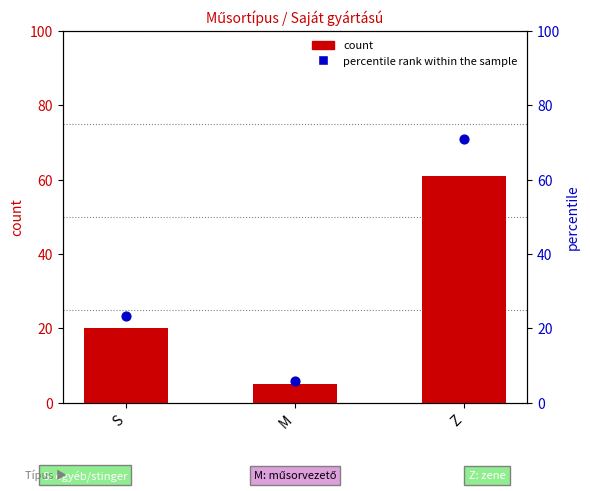

Is the value of percentile rank within the sample at S greater than the value of count at S?

Yes